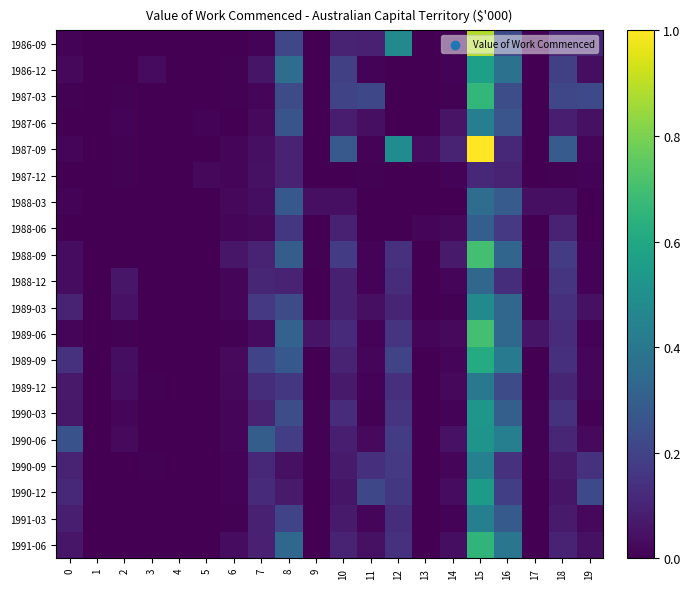

Reading left to right, list all the values displayed in this chart.

1986-09: 0=0.0	1=0.0	2=0.0	3=0.0	4=0.0	5=0.0	6=0.0	7=0.0	8=0.2	9=0.0	10=0.1	11=0.1	12=0.5	13=0.0	14=0.0	15=0.9	16=0.2	17=0.0	18=0.1	19=0.1
1986-12: 0=0.0	1=0.0	2=0.0	3=0.0	4=0.0	5=0.0	6=0.0	7=0.1	8=0.4	9=0.0	10=0.2	11=0.0	12=0.0	13=0.0	14=0.0	15=0.6	16=0.4	17=0.0	18=0.2	19=0.0
1987-03: 0=0.0	1=0.0	2=0.0	3=0.0	4=0.0	5=0.0	6=0.0	7=0.0	8=0.2	9=0.0	10=0.2	11=0.2	12=0.0	13=0.0	14=0.0	15=0.7	16=0.2	17=0.0	18=0.2	19=0.2
1987-06: 0=0.0	1=0.0	2=0.0	3=0.0	4=0.0	5=0.0	6=0.0	7=0.0	8=0.3	9=0.0	10=0.1	11=0.0	12=0.0	13=0.0	14=0.1	15=0.4	16=0.3	17=0.0	18=0.1	19=0.0
1987-09: 0=0.0	1=0.0	2=0.0	3=0.0	4=0.0	5=0.0	6=0.0	7=0.0	8=0.1	9=0.0	10=0.3	11=0.0	12=0.5	13=0.0	14=0.1	15=1.0	16=0.1	17=0.0	18=0.3	19=0.0
1987-12: 0=0.0	1=0.0	2=0.0	3=0.0	4=0.0	5=0.0	6=0.0	7=0.0	8=0.1	9=0.0	10=0.0	11=0.0	12=0.0	13=0.0	14=0.0	15=0.1	16=0.1	17=0.0	18=0.0	19=0.0
1988-03: 0=0.0	1=0.0	2=0.0	3=0.0	4=0.0	5=0.0	6=0.0	7=0.0	8=0.3	9=0.0	10=0.0	11=0.0	12=0.0	13=0.0	14=0.0	15=0.4	16=0.3	17=0.0	18=0.0	19=0.0
1988-06: 0=0.0	1=0.0	2=0.0	3=0.0	4=0.0	5=0.0	6=0.0	7=0.0	8=0.2	9=0.0	10=0.1	11=0.0	12=0.0	13=0.0	14=0.0	15=0.3	16=0.2	17=0.0	18=0.1	19=0.0
1988-09: 0=0.0	1=0.0	2=0.0	3=0.0	4=0.0	5=0.0	6=0.1	7=0.1	8=0.3	9=0.0	10=0.2	11=0.0	12=0.1	13=0.0	14=0.1	15=0.7	16=0.3	17=0.0	18=0.2	19=0.0
1988-12: 0=0.0	1=0.0	2=0.1	3=0.0	4=0.0	5=0.0	6=0.0	7=0.1	8=0.1	9=0.0	10=0.1	11=0.0	12=0.1	13=0.0	14=0.0	15=0.3	16=0.1	17=0.0	18=0.2	19=0.0
1989-03: 0=0.1	1=0.0	2=0.0	3=0.0	4=0.0	5=0.0	6=0.0	7=0.2	8=0.2	9=0.0	10=0.1	11=0.0	12=0.1	13=0.0	14=0.0	15=0.5	16=0.3	17=0.0	18=0.1	19=0.0
1989-06: 0=0.0	1=0.0	2=0.0	3=0.0	4=0.0	5=0.0	6=0.0	7=0.0	8=0.3	9=0.1	10=0.1	11=0.0	12=0.2	13=0.0	14=0.0	15=0.7	16=0.3	17=0.1	18=0.1	19=0.0
1989-09: 0=0.1	1=0.0	2=0.0	3=0.0	4=0.0	5=0.0	6=0.0	7=0.2	8=0.3	9=0.0	10=0.1	11=0.0	12=0.2	13=0.0	14=0.0	15=0.6	16=0.4	17=0.0	18=0.1	19=0.0
1989-12: 0=0.1	1=0.0	2=0.0	3=0.0	4=0.0	5=0.0	6=0.0	7=0.1	8=0.2	9=0.0	10=0.1	11=0.0	12=0.1	13=0.0	14=0.0	15=0.4	16=0.2	17=0.0	18=0.1	19=0.0
1990-03: 0=0.1	1=0.0	2=0.0	3=0.0	4=0.0	5=0.0	6=0.0	7=0.1	8=0.2	9=0.0	10=0.1	11=0.0	12=0.1	13=0.0	14=0.0	15=0.5	16=0.3	17=0.0	18=0.1	19=0.0
1990-06: 0=0.3	1=0.0	2=0.0	3=0.0	4=0.0	5=0.0	6=0.0	7=0.3	8=0.2	9=0.0	10=0.1	11=0.0	12=0.2	13=0.0	14=0.1	15=0.5	16=0.4	17=0.0	18=0.1	19=0.0
1990-09: 0=0.1	1=0.0	2=0.0	3=0.0	4=0.0	5=0.0	6=0.0	7=0.1	8=0.0	9=0.0	10=0.1	11=0.1	12=0.2	13=0.0	14=0.0	15=0.4	16=0.1	17=0.0	18=0.1	19=0.1
1990-12: 0=0.1	1=0.0	2=0.0	3=0.0	4=0.0	5=0.0	6=0.0	7=0.1	8=0.1	9=0.0	10=0.1	11=0.2	12=0.2	13=0.0	14=0.0	15=0.5	16=0.2	17=0.0	18=0.1	19=0.2
1991-03: 0=0.1	1=0.0	2=0.0	3=0.0	4=0.0	5=0.0	6=0.0	7=0.1	8=0.2	9=0.0	10=0.1	11=0.0	12=0.1	13=0.0	14=0.0	15=0.4	16=0.3	17=0.0	18=0.1	19=0.0
1991-06: 0=0.1	1=0.0	2=0.0	3=0.0	4=0.0	5=0.0	6=0.0	7=0.1	8=0.3	9=0.0	10=0.1	11=0.0	12=0.1	13=0.0	14=0.0	15=0.7	16=0.4	17=0.0	18=0.1	19=0.0